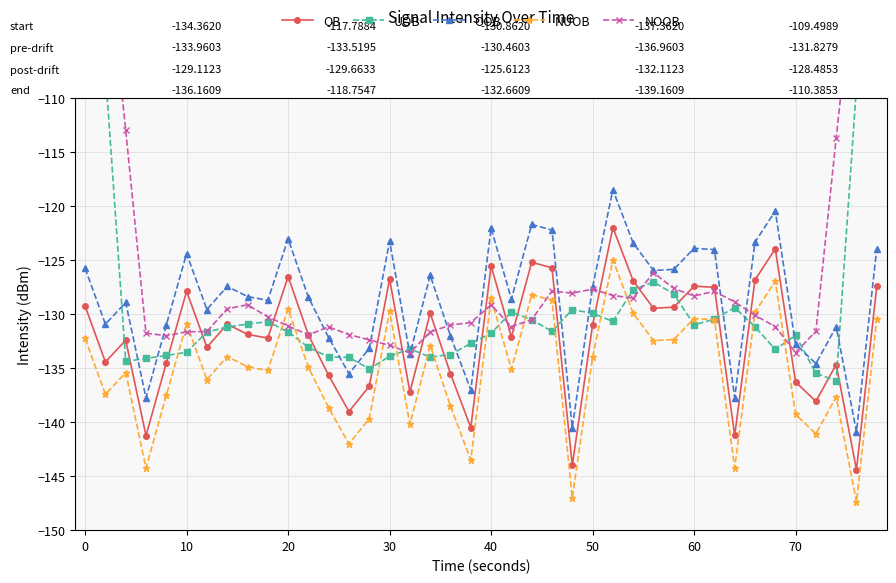

How many interior local valleys does the OB series have?

13